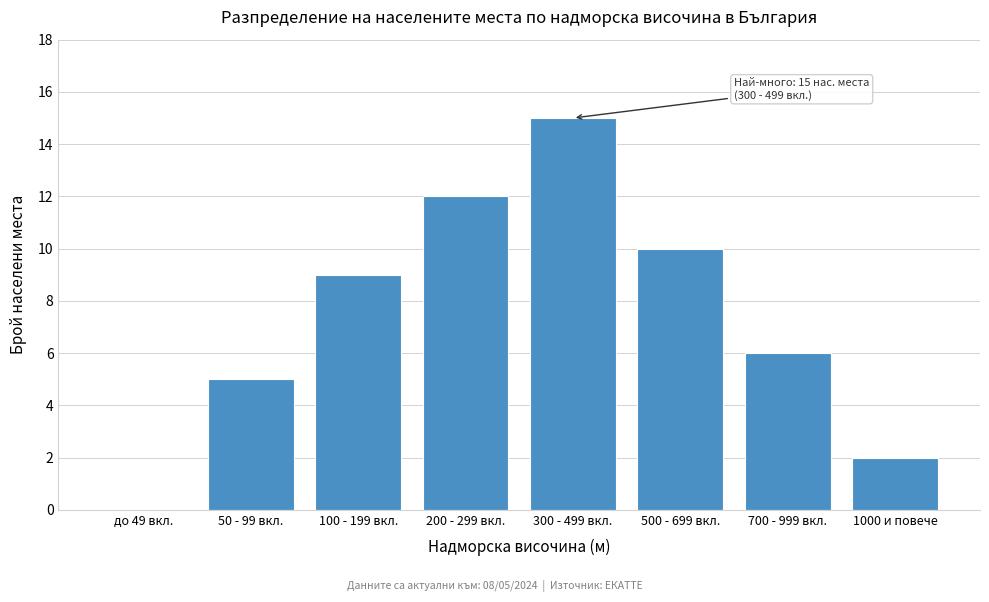

Reading left to right, extract all data points from this chart.

до 49 вкл.=0	50 - 99 вкл.=5	100 - 199 вкл.=9	200 - 299 вкл.=12	300 - 499 вкл.=15	500 - 699 вкл.=10	700 - 999 вкл.=6	1000 и повече=2